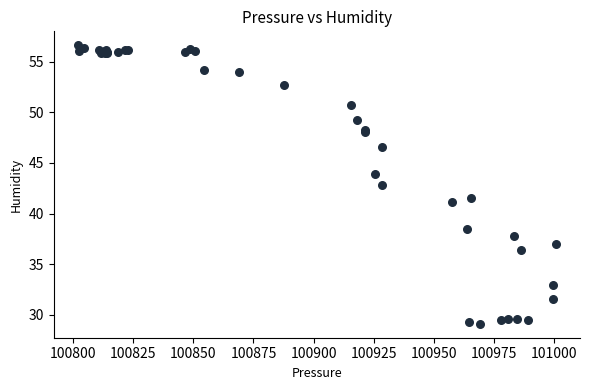

What Y value in the scatter plot is closest to 42?

41.5